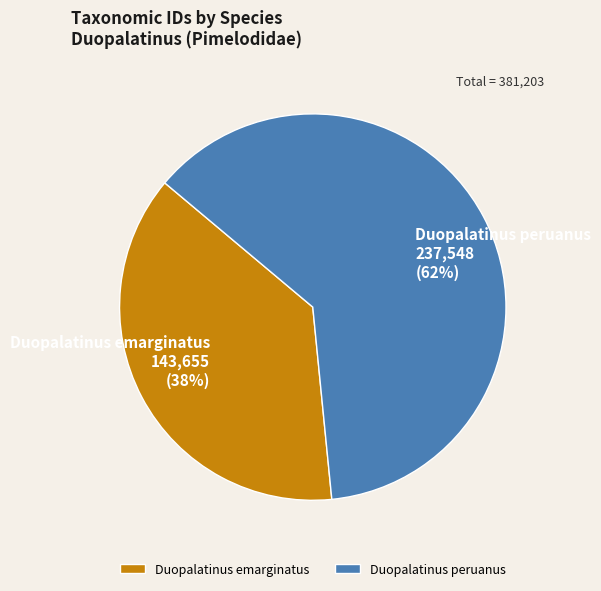

Which slice represents more than half of the pie?

Duopalatinus peruanus